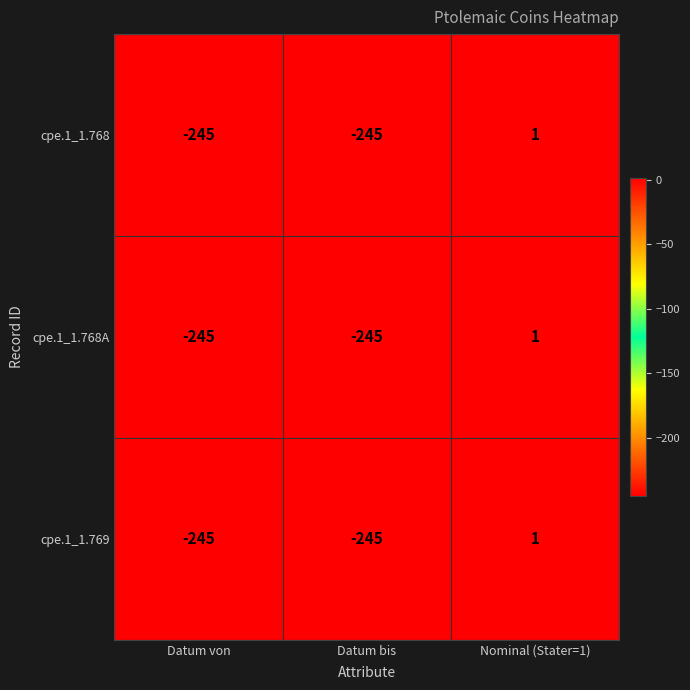

At which label is cpe.1_1.768A closest to -122?

Datum von